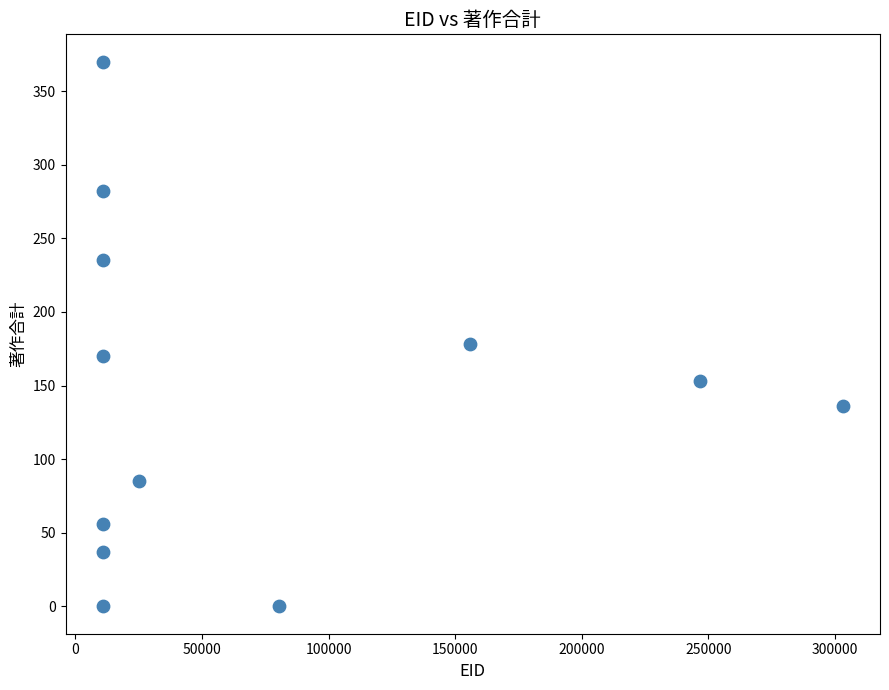

What is the average Y value?

142